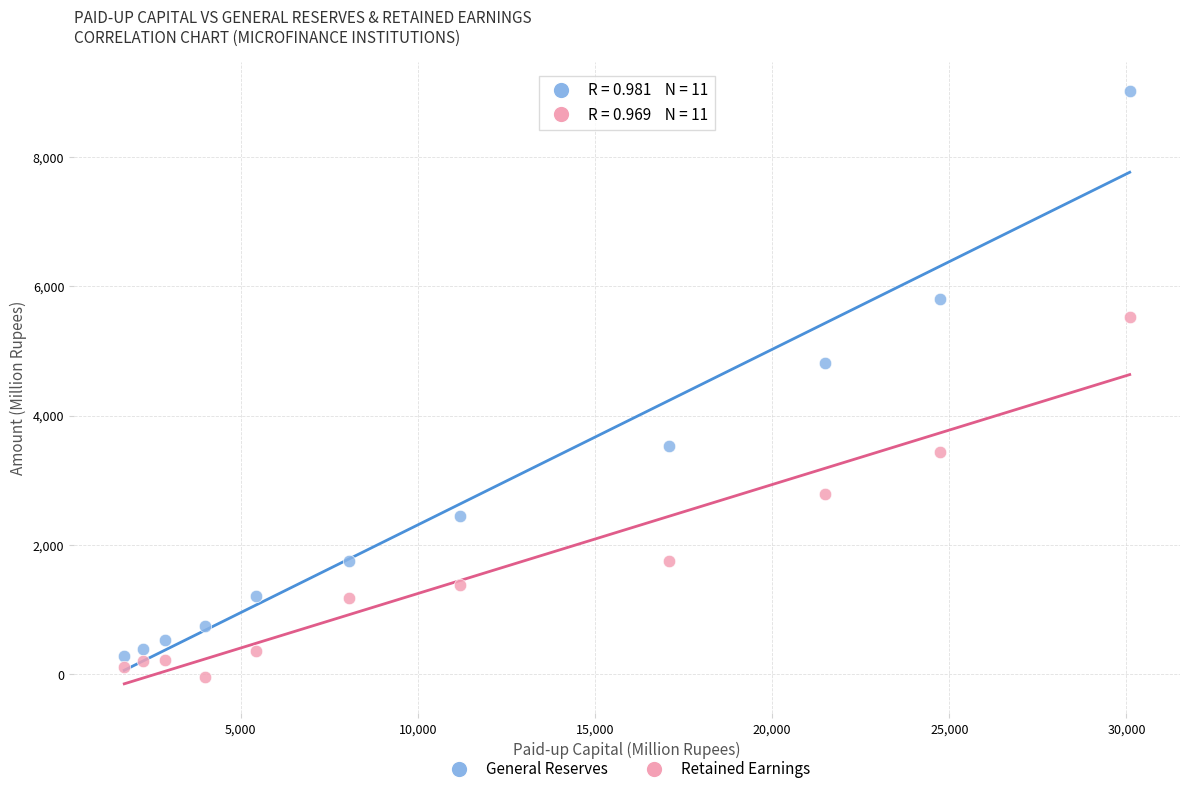

Which series contains the lowest Y value?

Retained Earnings